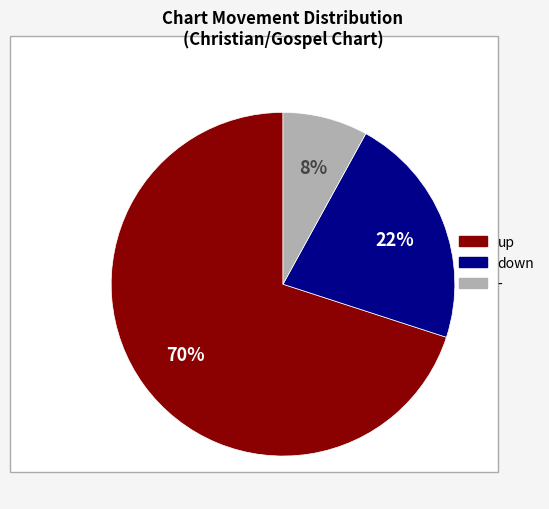

Approximately how many times larger is the value at - compared to up?

0.1